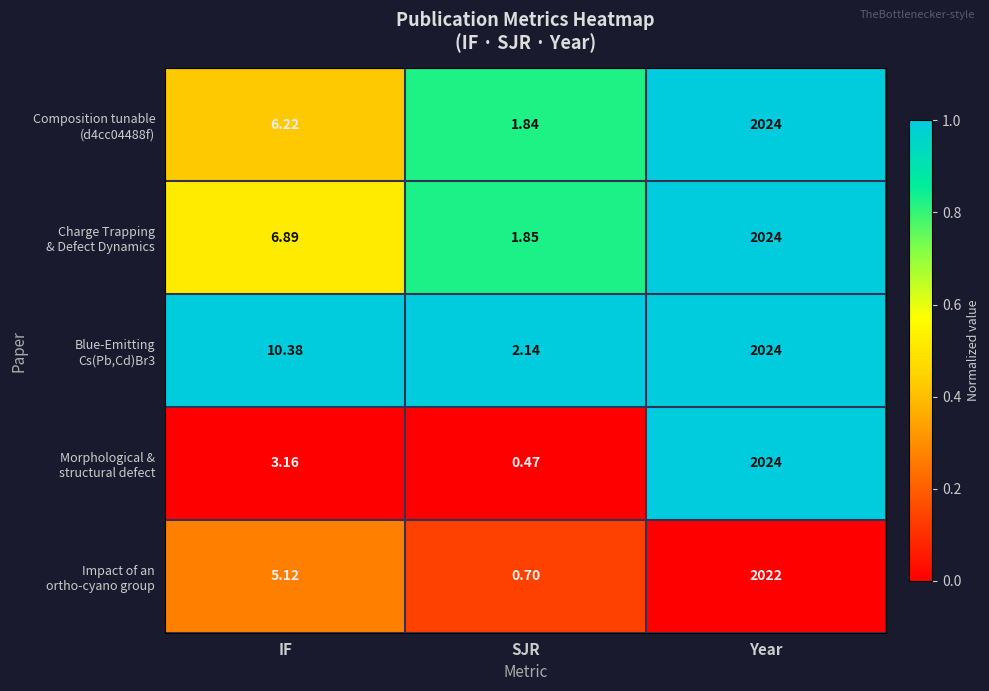

At which category does the chart reach its peak across all series?

Year